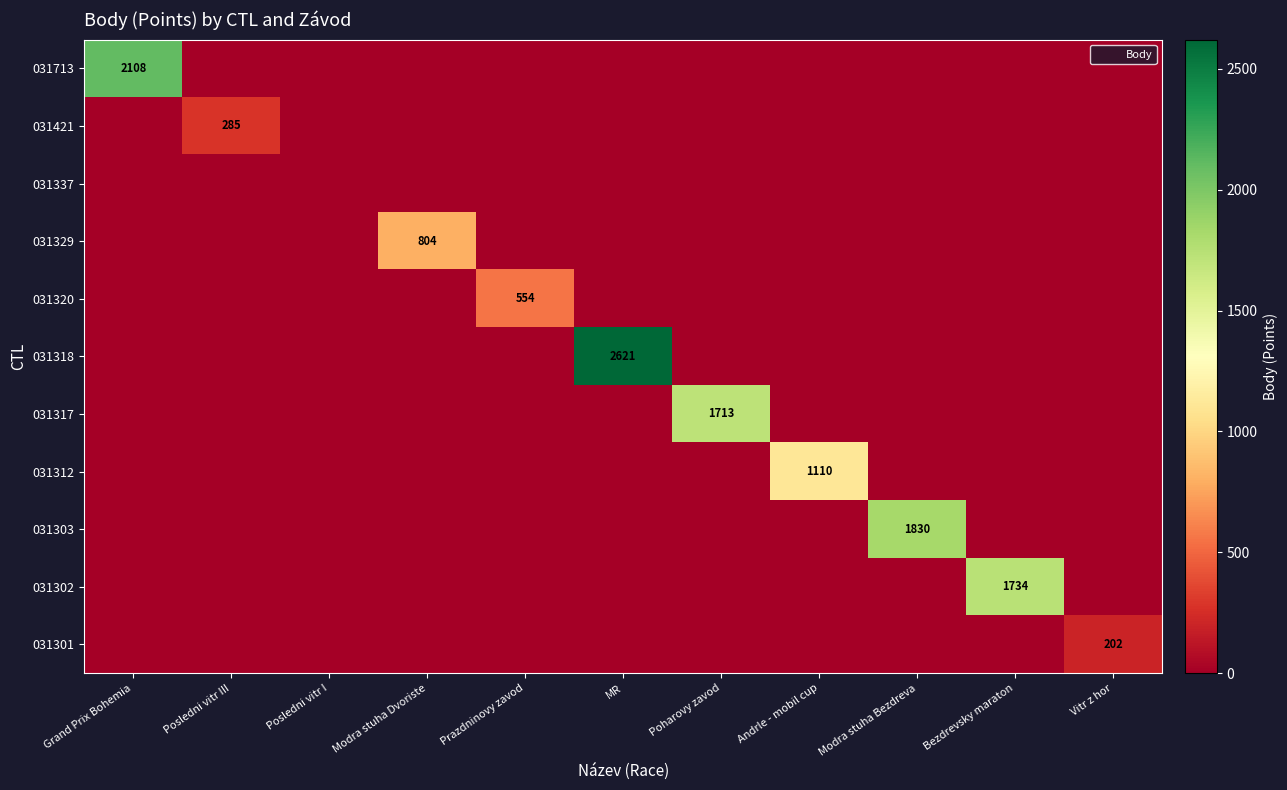

What is the maximum value for 031302?

1734